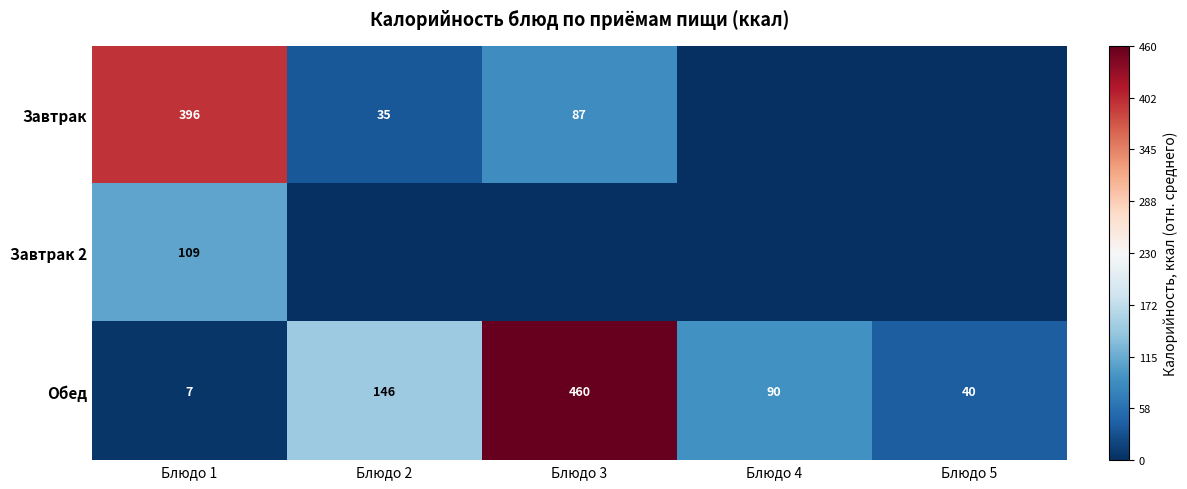

At which label does Обед reach its peak?

Блюдо 3